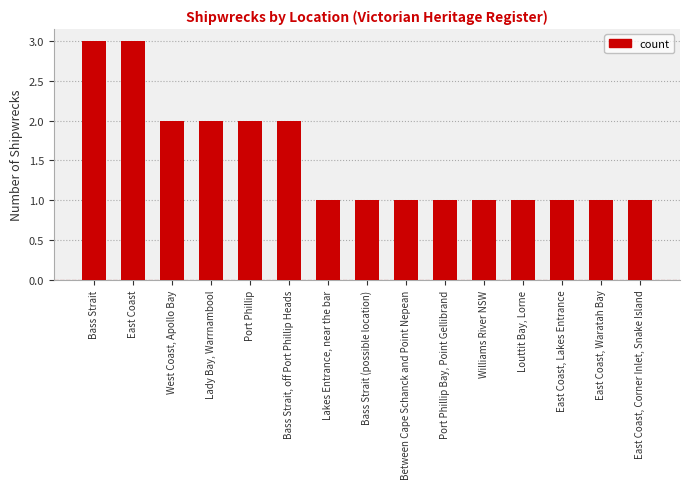

Are the bars grouped side by side (vs. stacked)?

No